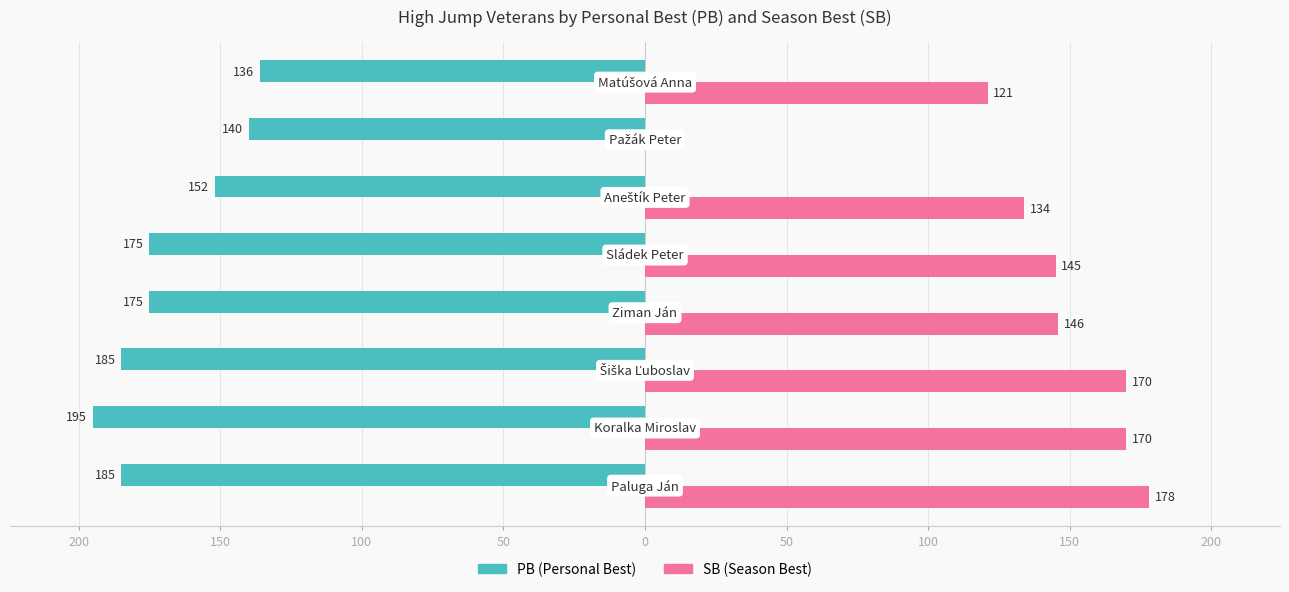

Reading left to right, transcribe all the data shown in this chart.

PB: -185	-195	-185	-175	-175	-152	-140	-136
SB: 178	170	170	146	145	134	0	121